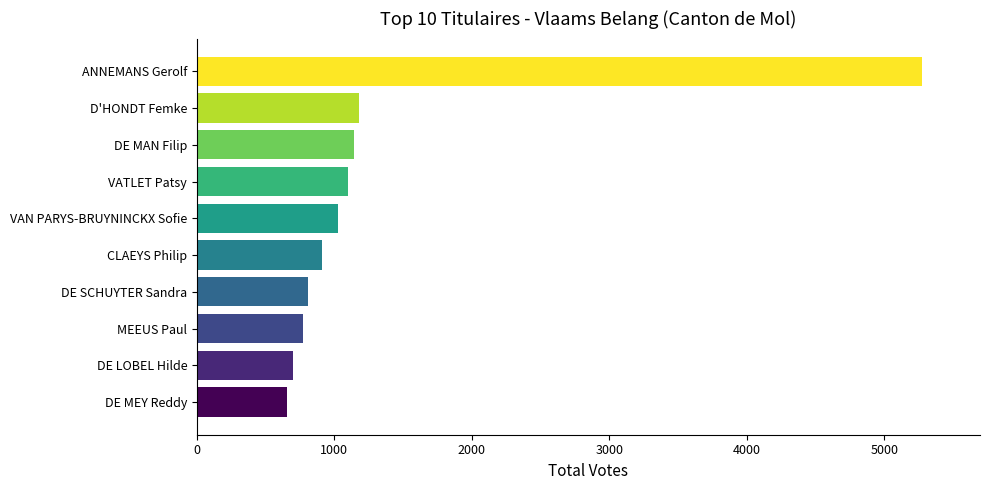

The value at VAN PARYS-BRUYNINCKX Sofie is 1610. True or false?

False